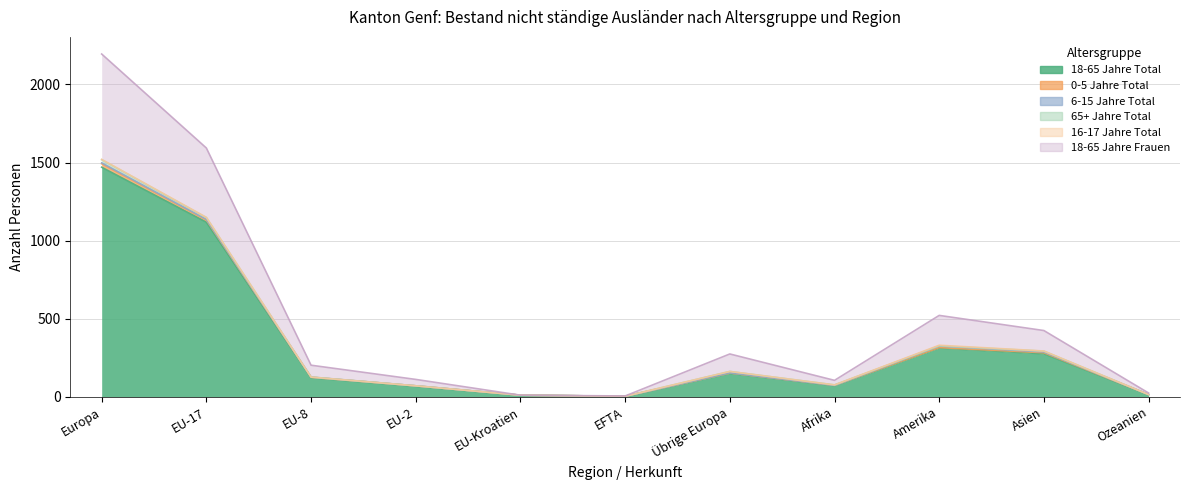

How many lines are shown in the chart?

6